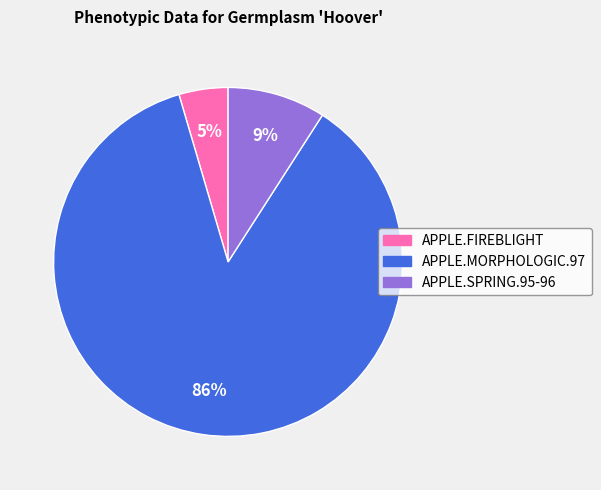

To the nearest percent, what is the combined percentage of APPLE.MORPHOLOGIC.97 and APPLE.FIREBLIGHT?

91%